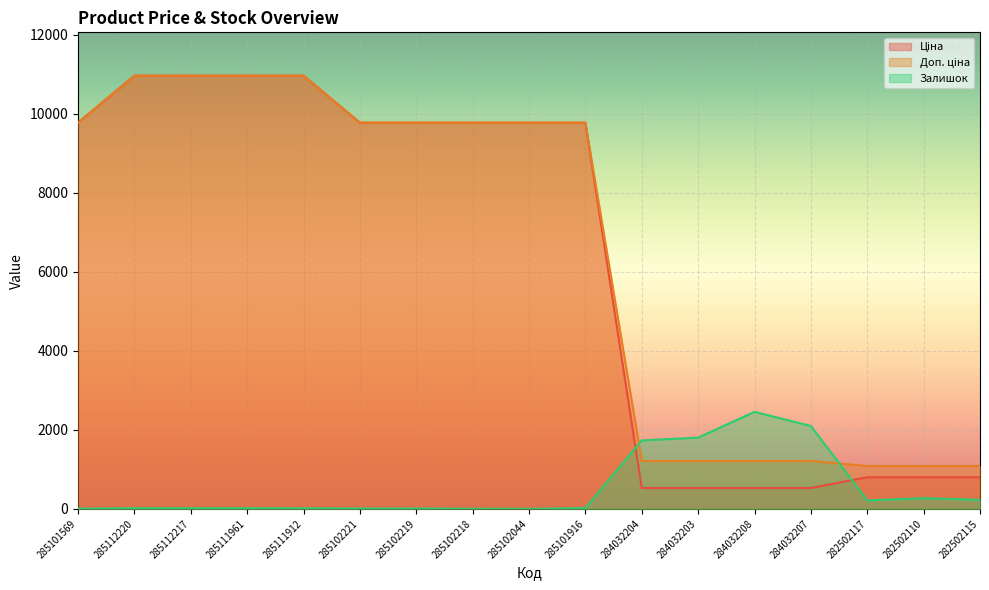

At which category does Залишок reach its first local peak?

284032208